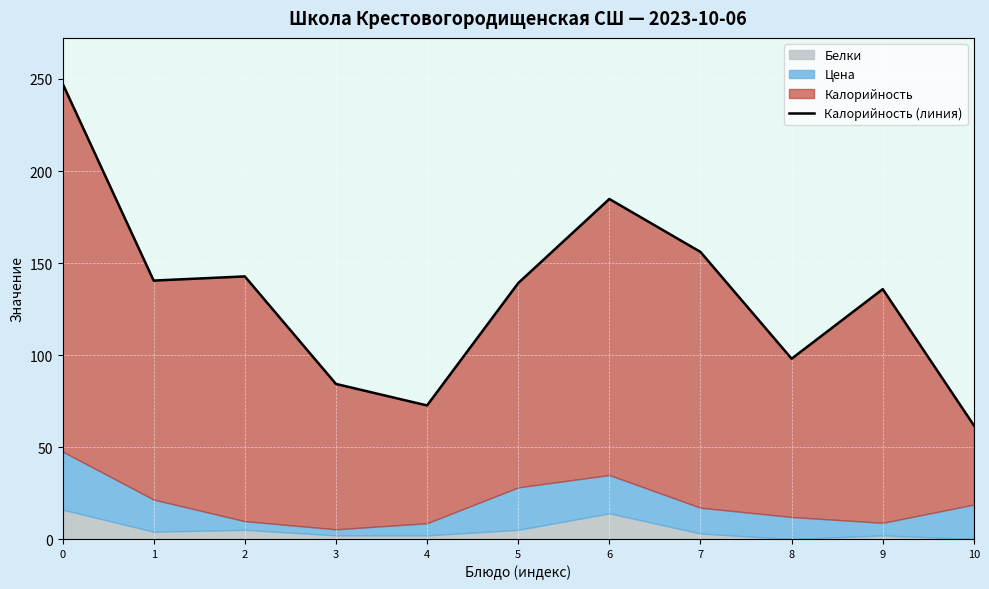

The chart shows a value of 147.4 at 8. True or false?

False